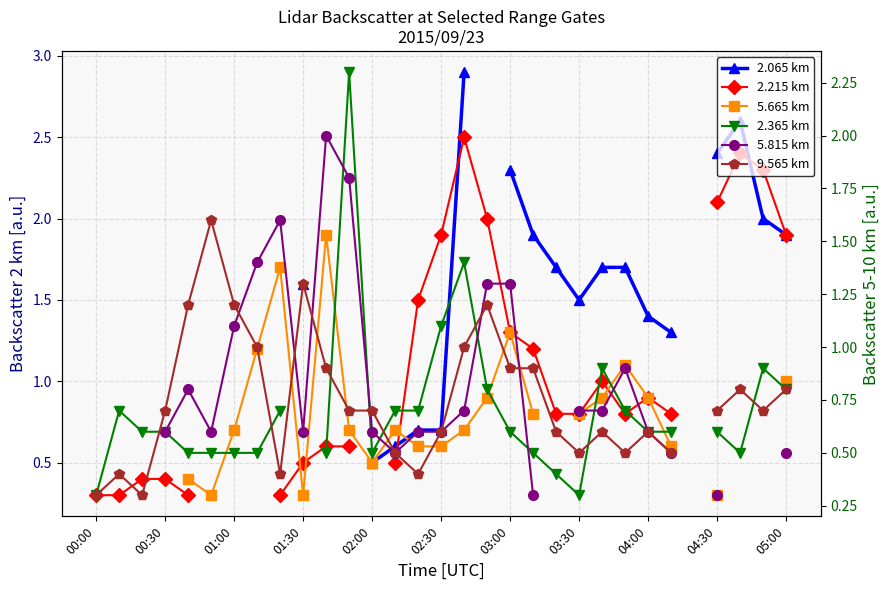

The value of 2.365 km at 25 is 0.6. True or false?

True